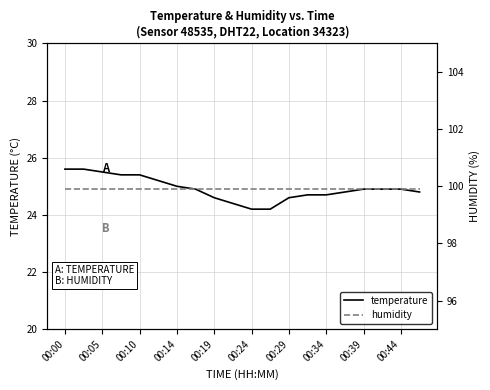

The value of temperature at 00:29 is 24.6. True or false?

True